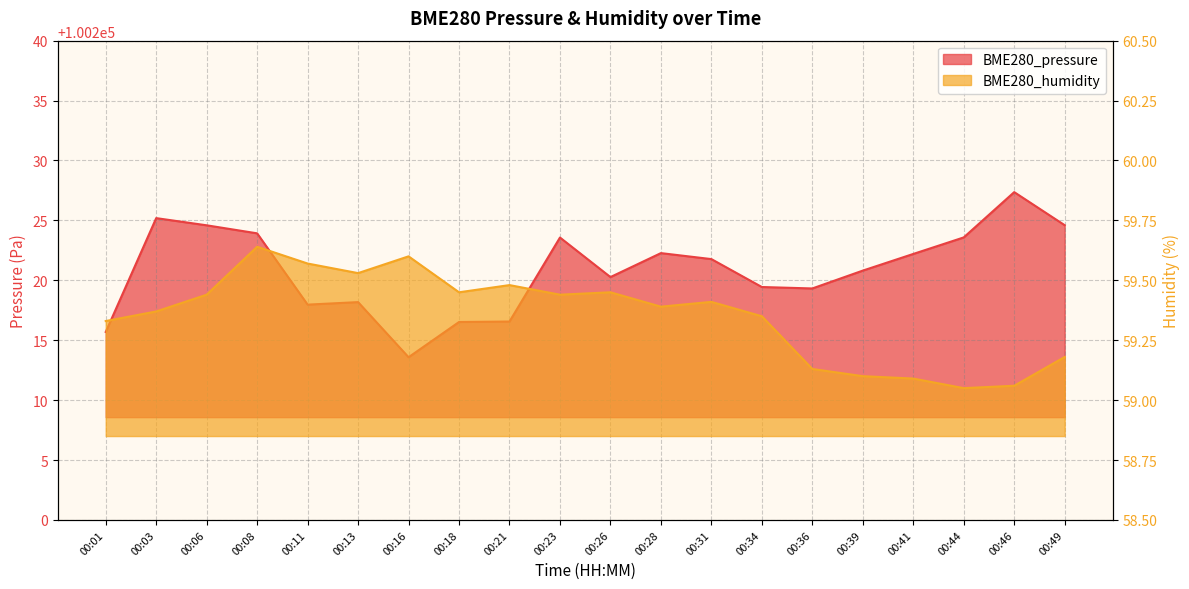

Reading left to right, transcribe all the data shown in this chart.

BME280_pressure: 00:01=100215.7	00:03=100225.2	00:06=100224.6	00:08=100223.9	00:11=100218.0	00:13=100218.2	00:16=100213.6	00:18=100216.5	00:21=100216.6	00:23=100223.6	00:26=100220.3	00:28=100222.3	00:31=100221.8	00:34=100219.4	00:36=100219.3	00:39=100220.8	00:41=100222.2	00:44=100223.6	00:46=100227.4	00:49=100224.6
BME280_humidity: 00:01=59.3	00:03=59.4	00:06=59.4	00:08=59.6	00:11=59.6	00:13=59.5	00:16=59.6	00:18=59.5	00:21=59.5	00:23=59.4	00:26=59.5	00:28=59.4	00:31=59.4	00:34=59.4	00:36=59.1	00:39=59.1	00:41=59.1	00:44=59.0	00:46=59.1	00:49=59.2